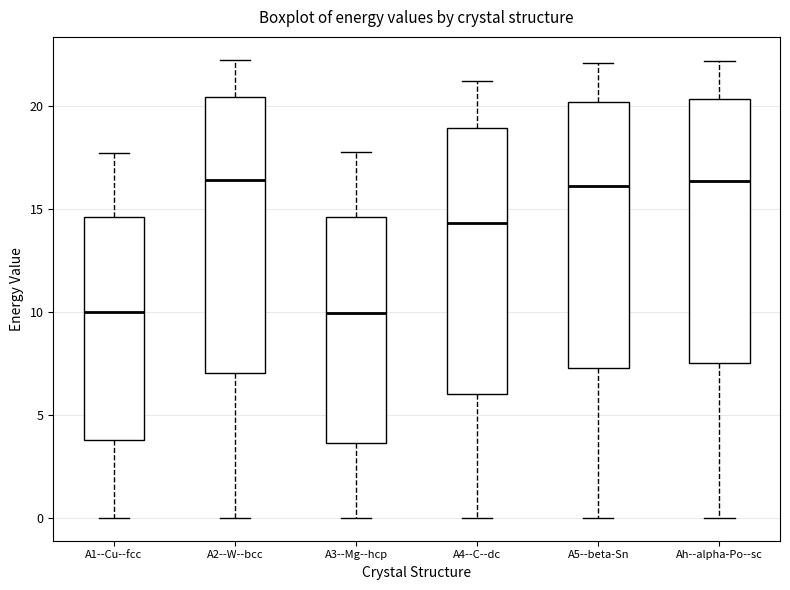

Reading left to right, read every box against the y-axis: the position of its median line, the range the box covers, and the ends of its whiskers. The values are not printed on the chart, so give them approximately, as read against the axis.

A1--Cu--fcc: median 10.0, box 4.0 to 14.5, whiskers 0.0 to 17.5
A2--W--bcc: median 16.5, box 7.0 to 20.5, whiskers 0.0 to 22.0
A3--Mg--hcp: median 10.0, box 3.5 to 14.5, whiskers 0.0 to 17.5
A4--C--dc: median 14.5, box 6.0 to 19.0, whiskers 0.0 to 21.0
A5--beta-Sn: median 16.0, box 7.5 to 20.0, whiskers 0.0 to 22.0
Ah--alpha-Po--sc: median 16.5, box 7.5 to 20.5, whiskers 0.0 to 22.0